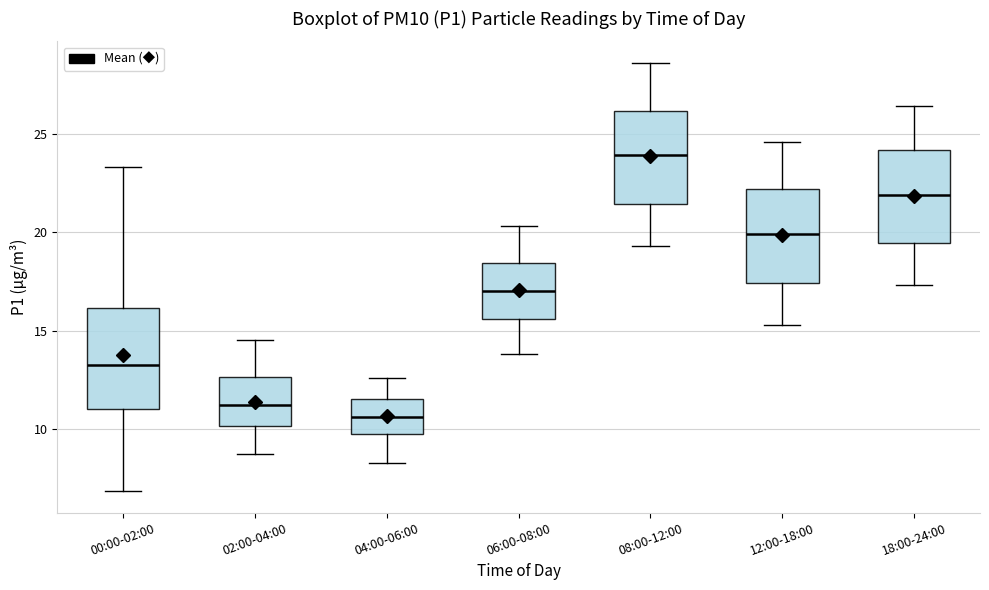

Reading left to right, transcribe this box plot: for each box, give where its median line is, the range the box spans, and where its two whiskers end, as read against the y-axis. The values are not printed on the chart, so give them approximately, as read against the axis.

00:00-02:00: median 13.5, box 11.0 to 16.0, whiskers 7.0 to 23.5
02:00-04:00: median 11.0, box 10.0 to 12.5, whiskers 9.0 to 14.5
04:00-06:00: median 10.5, box 9.5 to 11.5, whiskers 8.5 to 12.5
06:00-08:00: median 17.0, box 15.5 to 18.5, whiskers 14.0 to 20.5
08:00-12:00: median 24.0, box 21.5 to 26.0, whiskers 19.5 to 28.5
12:00-18:00: median 20.0, box 17.5 to 22.0, whiskers 15.5 to 24.5
18:00-24:00: median 22.0, box 19.5 to 24.0, whiskers 17.5 to 26.5